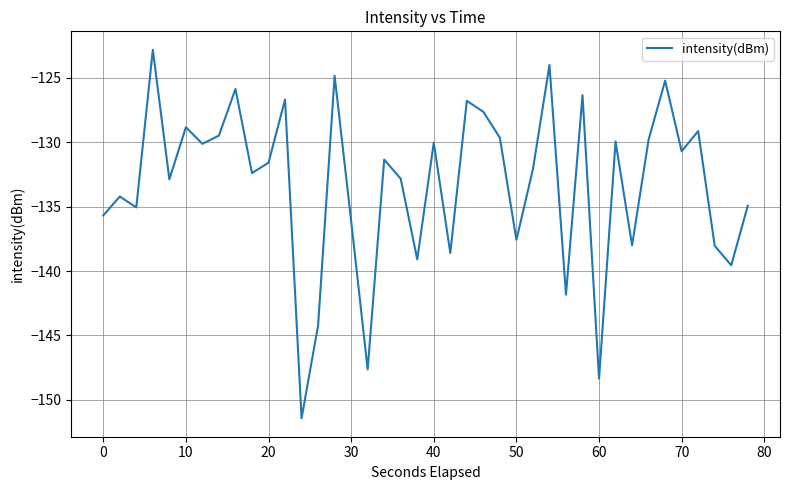

Count the number of categories in the chart.

40